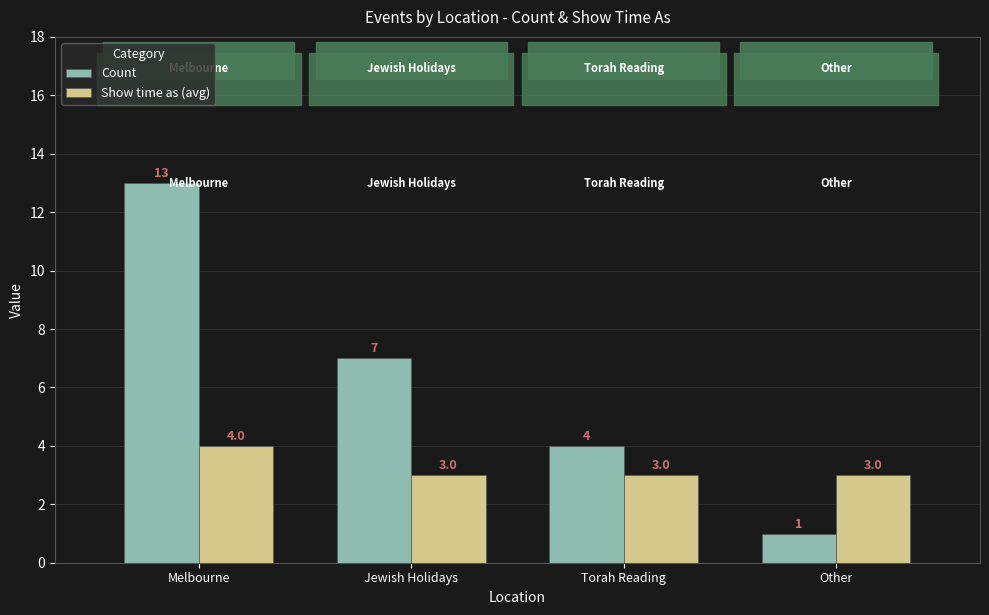

How many bars are there in each group?

2